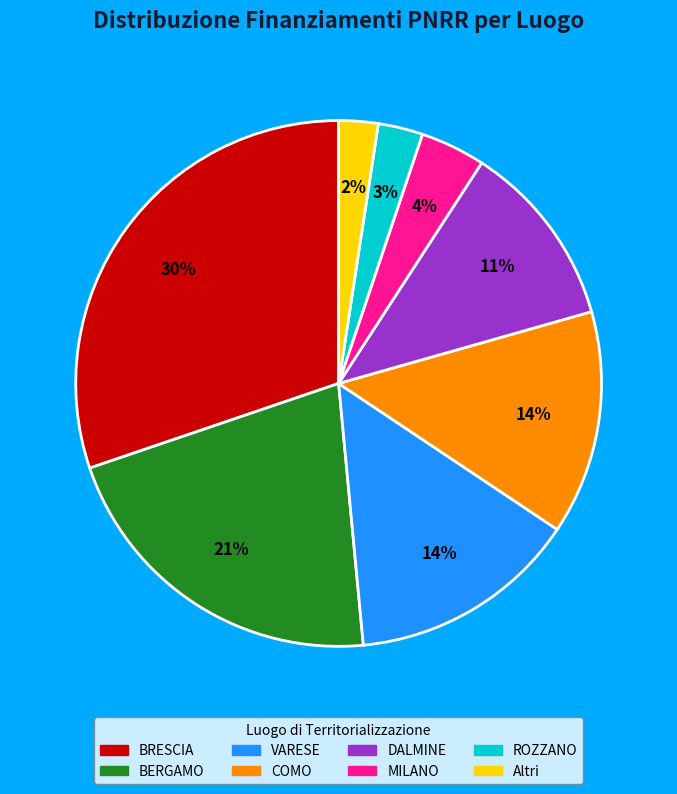

How many segments does this pie chart have?

8